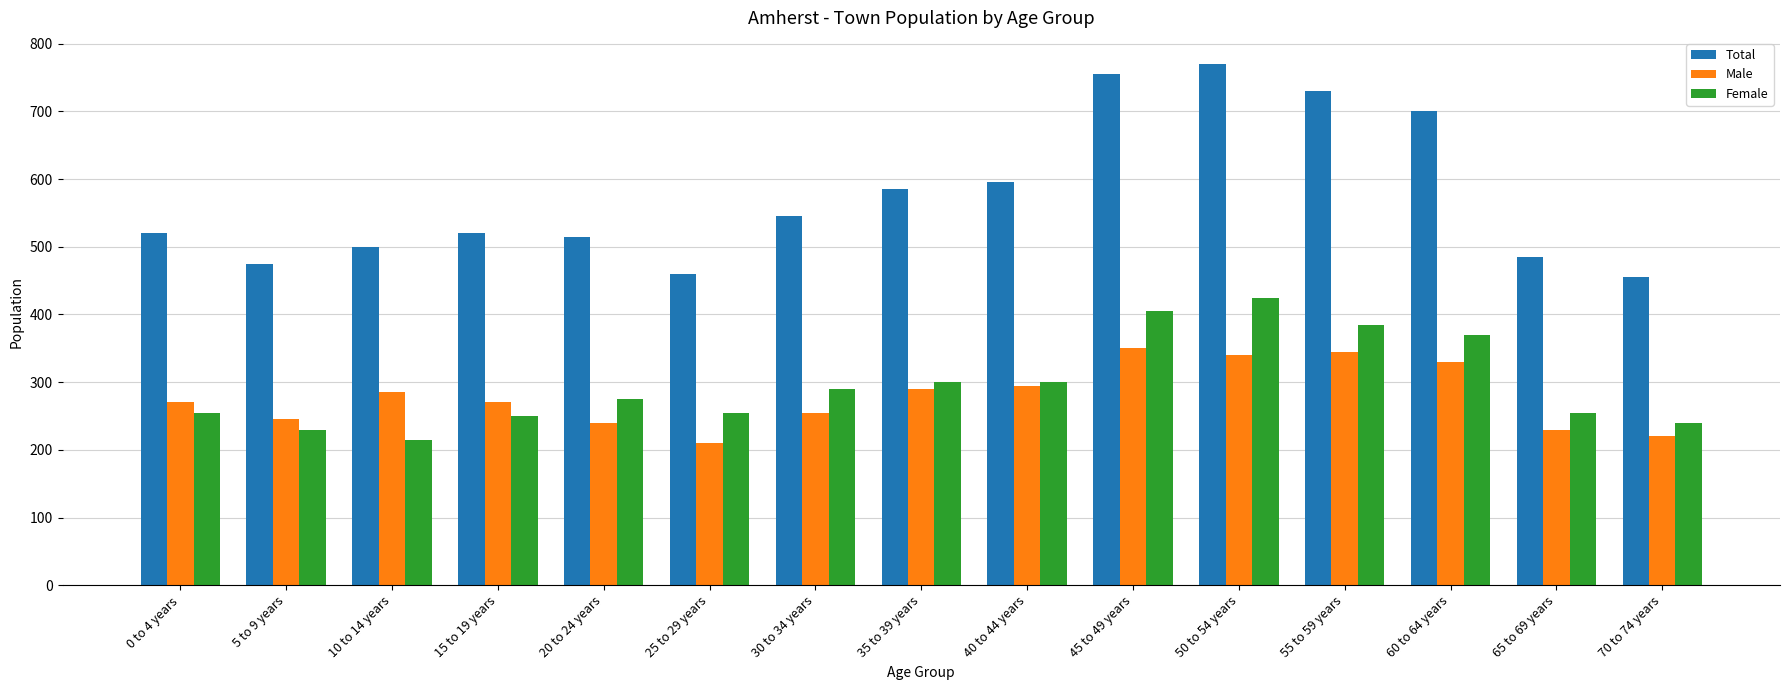

Rank the series at 70 to 74 years from highest to lowest value.

Total, Female, Male